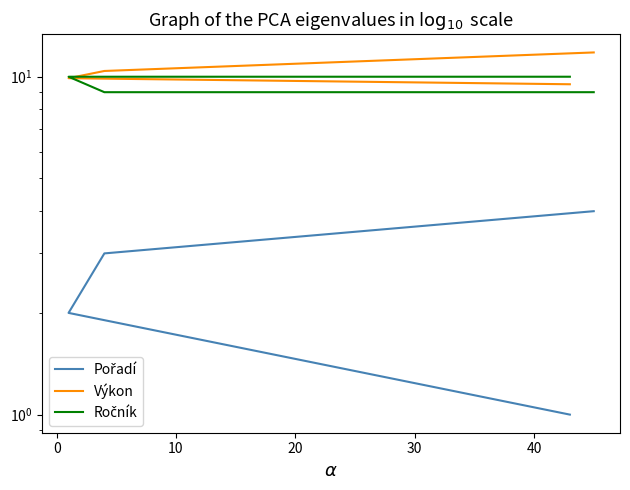

Is it true that Pořadí equals 3.0 at 10?

True